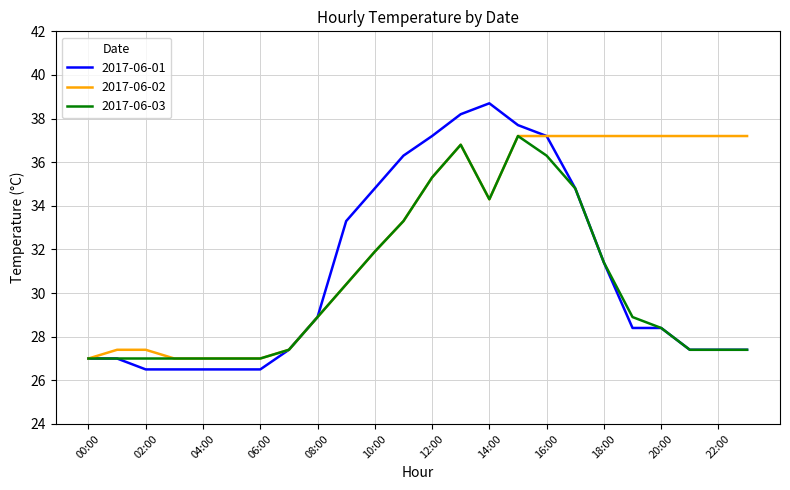

Which series has the largest range (max minus min)?

2017-06-01